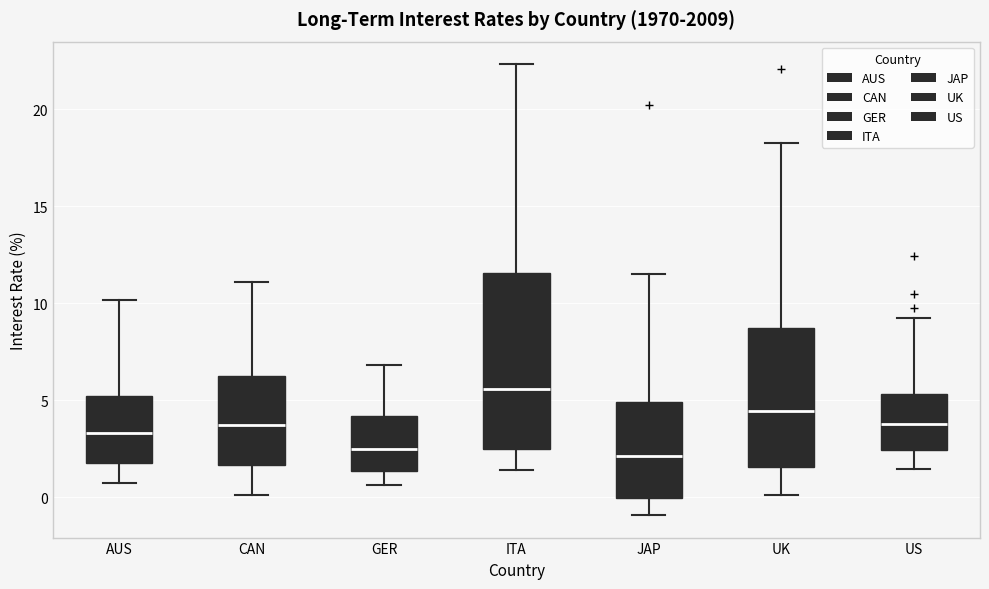

Which box is the tallest, from its lower edge to its upper edge?

ITA